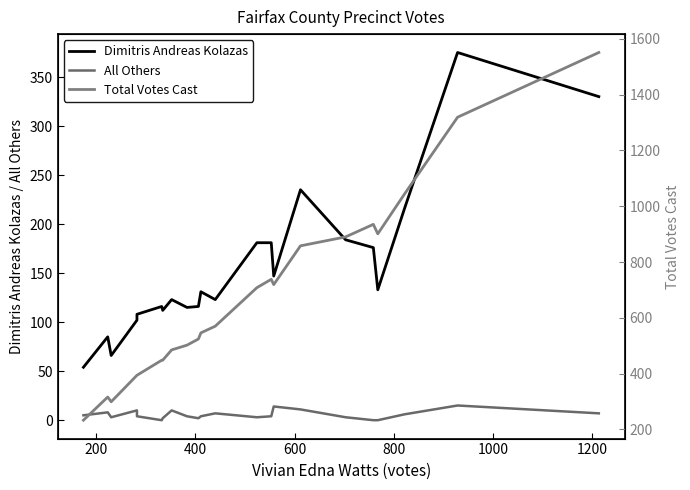

Reading left to right, what are all the values shown in this chart?

Dimitris Andreas Kolazas: 54	85	66	102	108	116	112	123	115	116	131	123	181	181	147	235	184	176	133	216	375	330
All Others: 5	8	3	10	4	0	2	10	4	2	4	7	3	4	14	11	3	0	0	6	15	7
Total Votes Cast: 233	316	299	394	394	448	448	485	502	524	546	570	708	738	719	858	890	935	901	1044	1319	1551